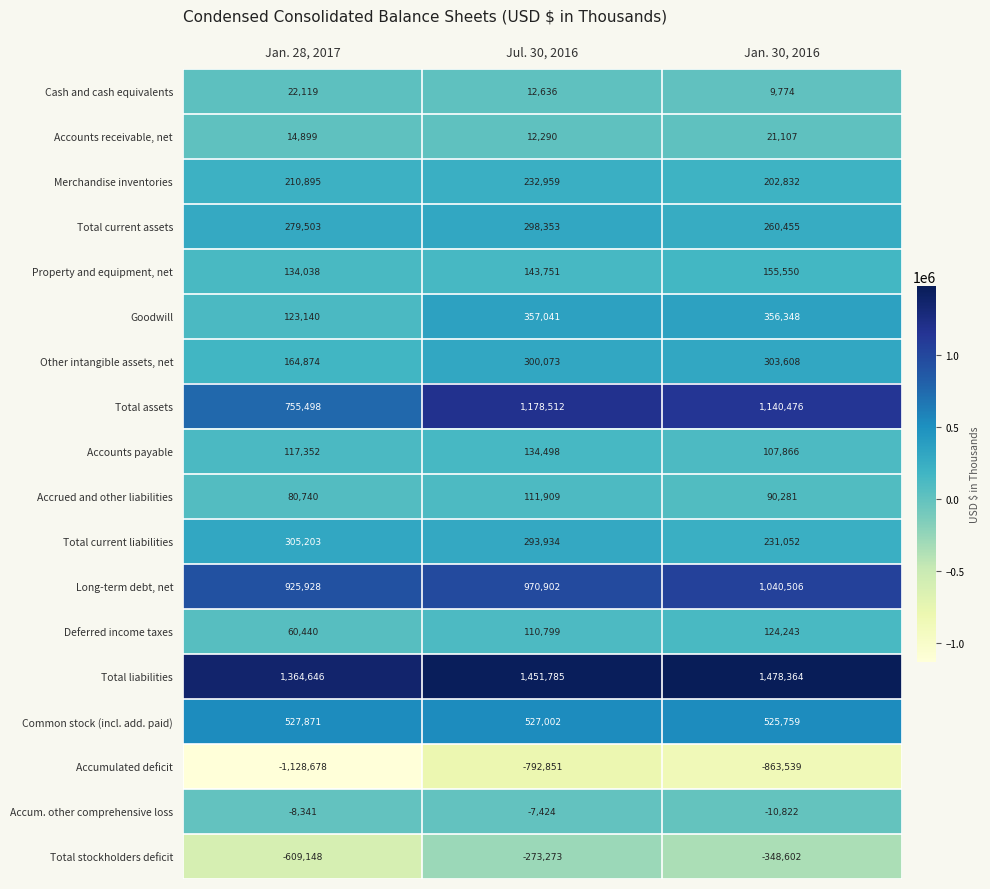

The value of Total liabilities at Jul. 30, 2016 is 338798. True or false?

False